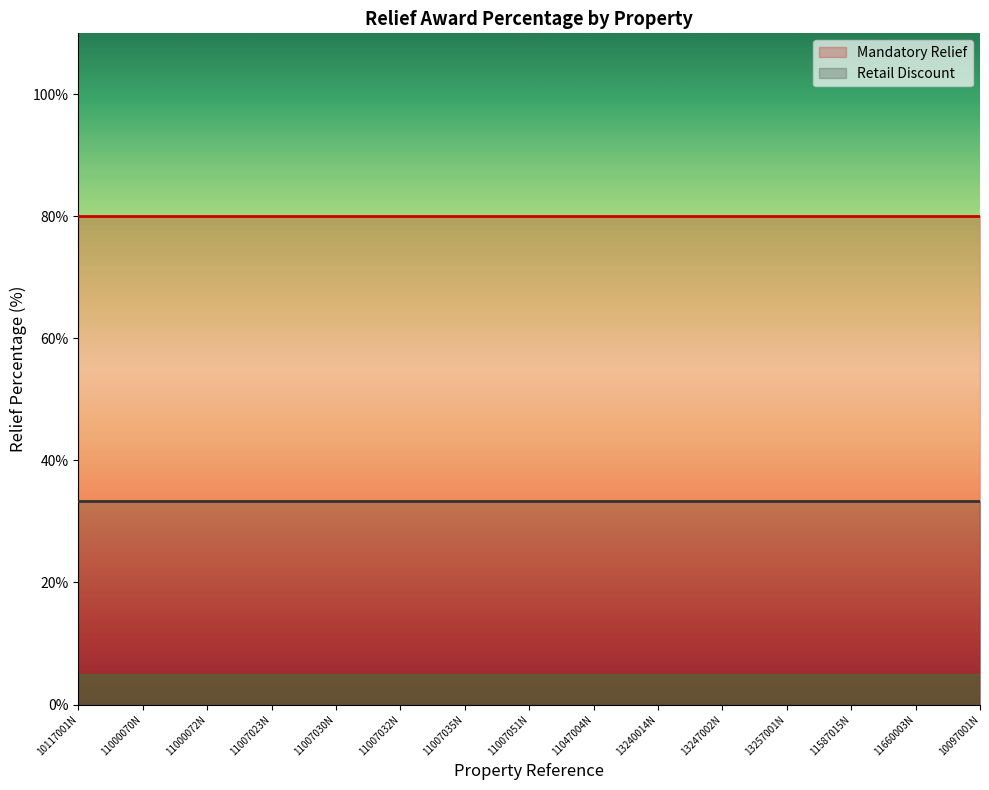

What is the label of the 15th point from the right?

10117001N